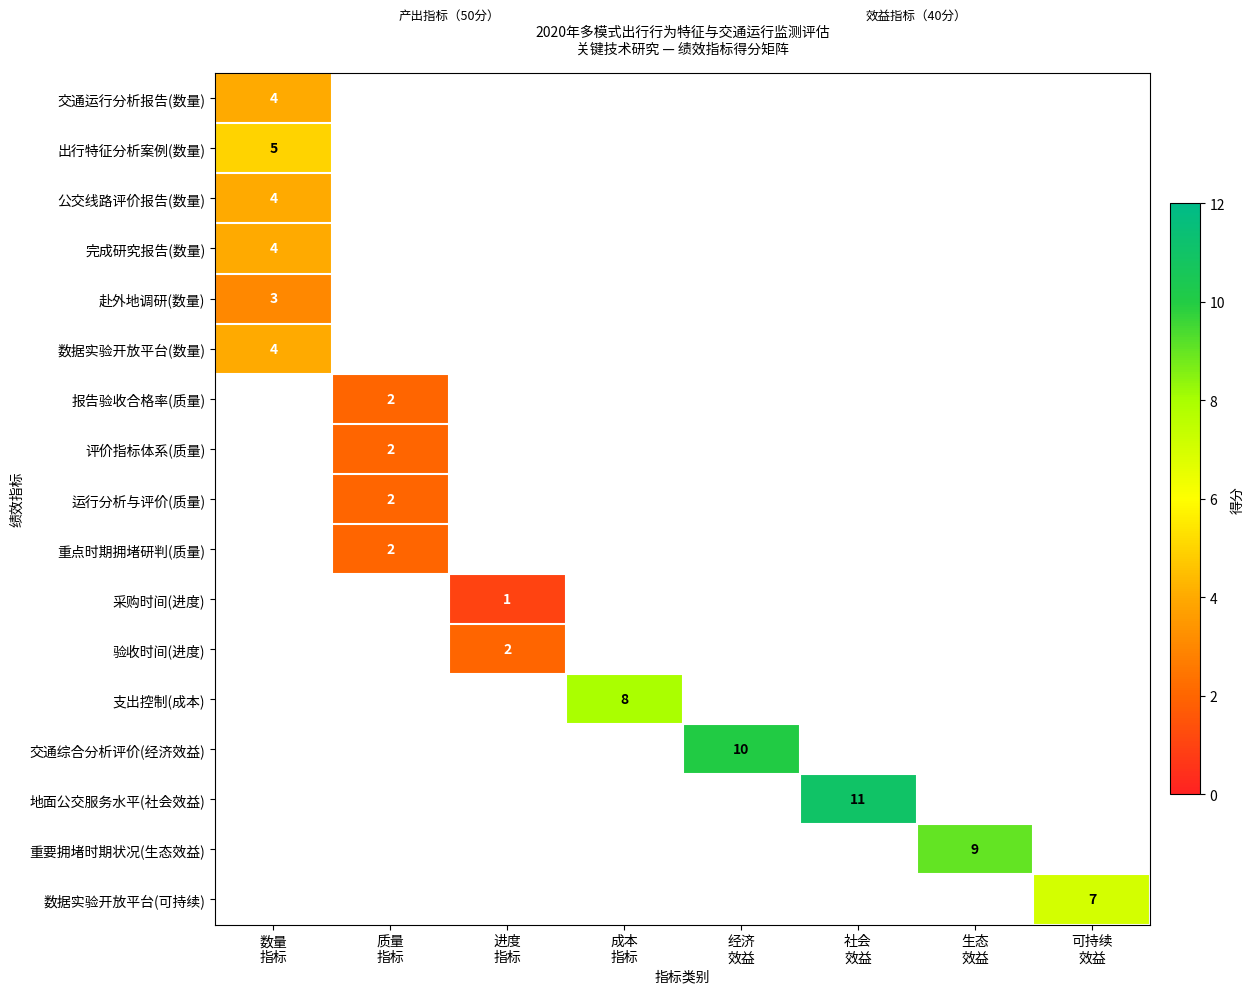

Which category has the lowest value across all series?

进度
指标